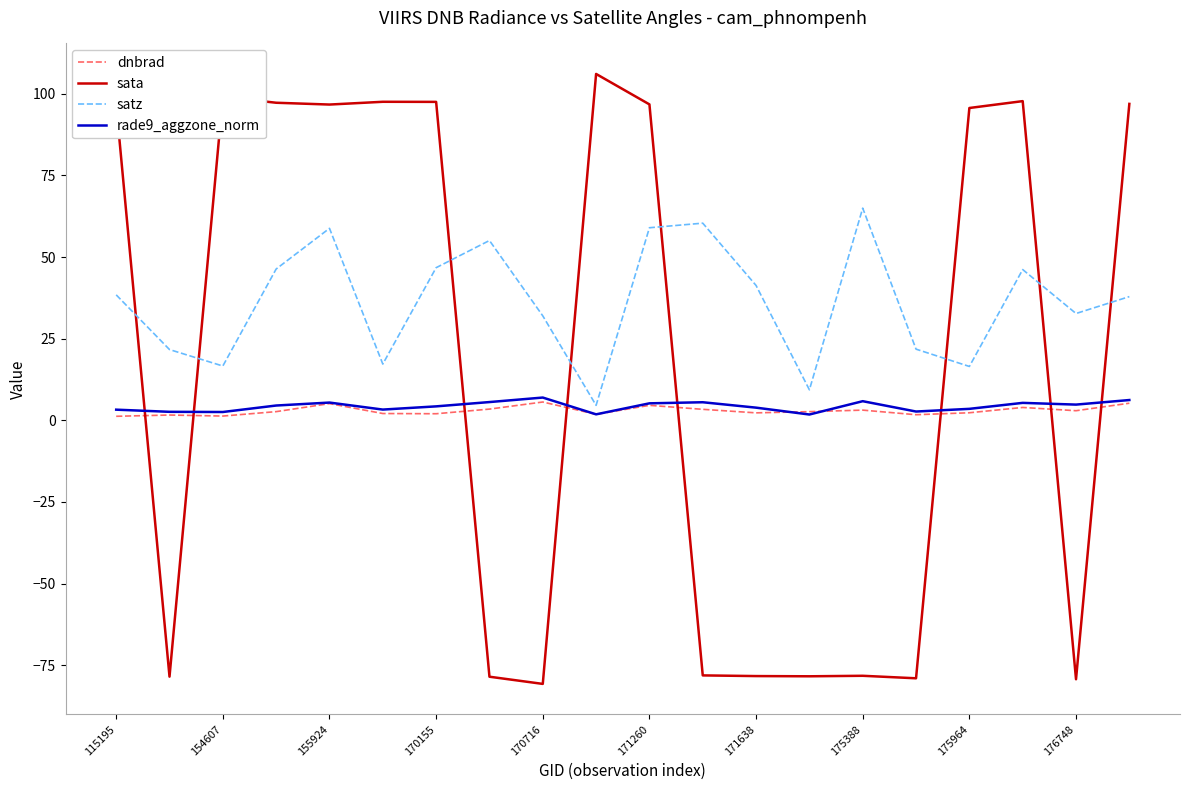

What is the average value of the rade9_aggzone_norm series?

4.3